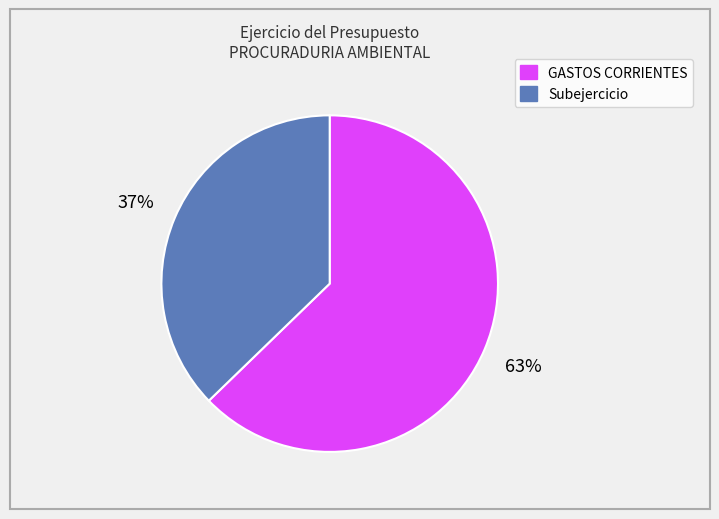

Is the sum of GASTOS CORRIENTES and Subejercicio greater than half?

Yes